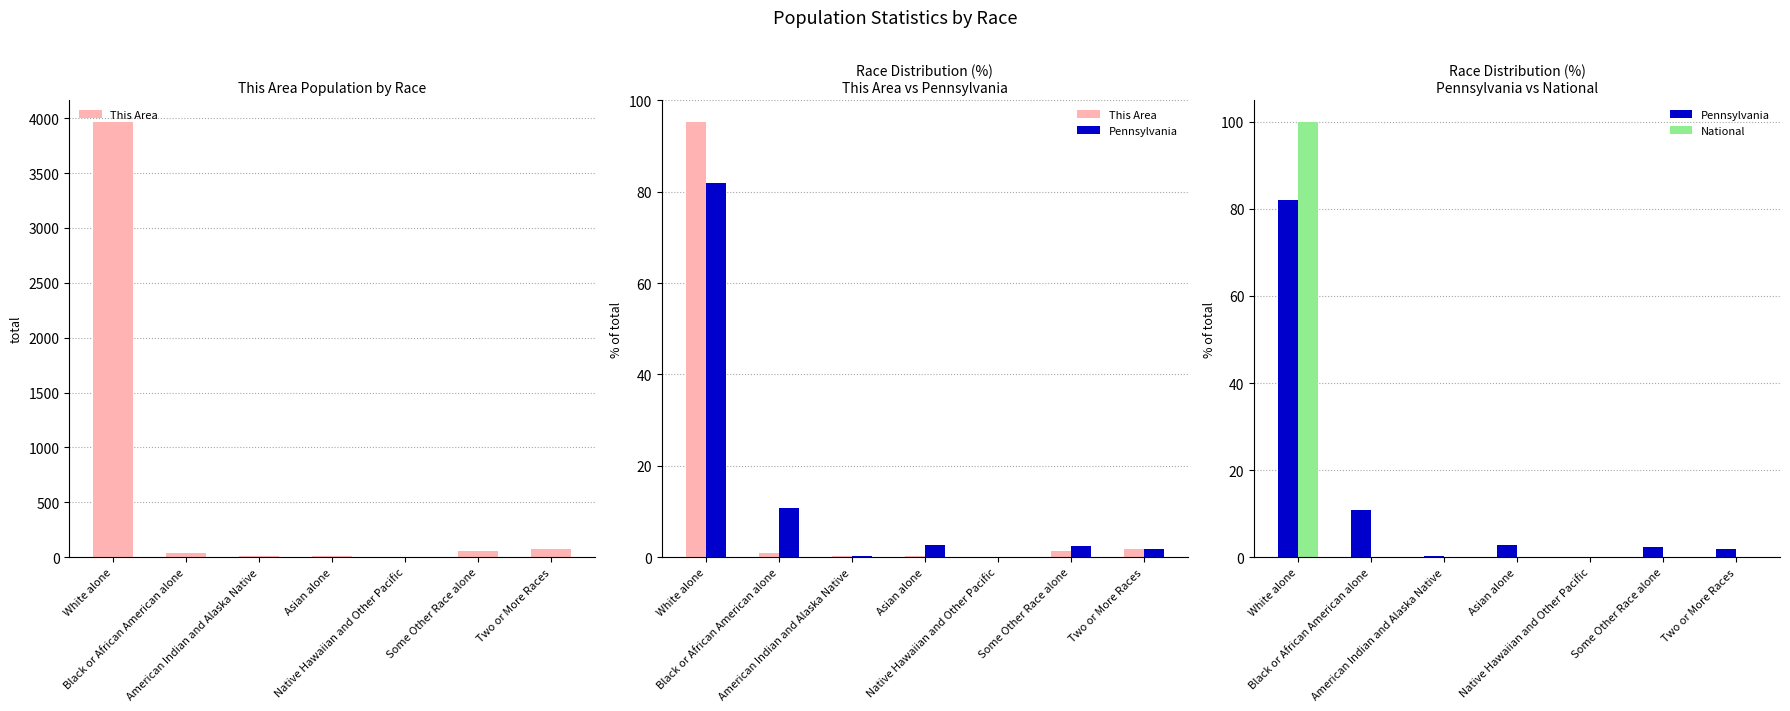

The This Area series shows 3.0 at Two or More Races. True or false?

False